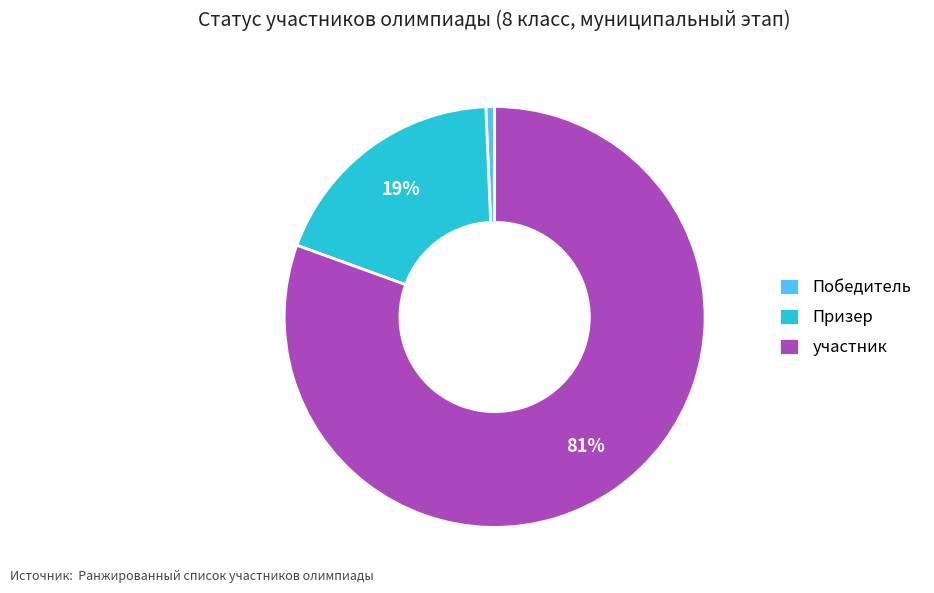

The Призер slice represents 19% of the pie. True or false?

True